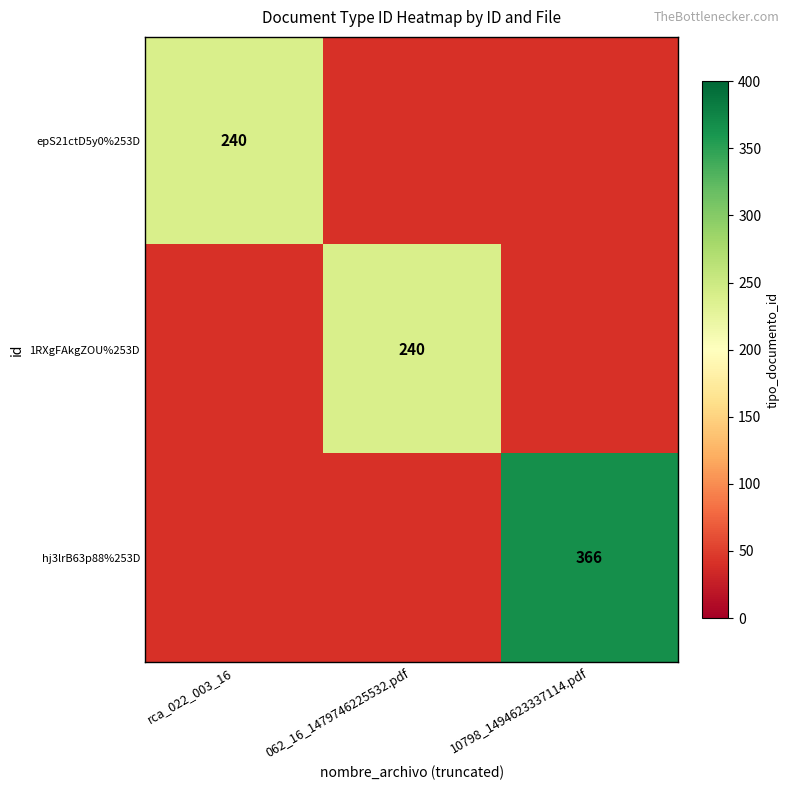

The value of hj3lrB63p88%253D at 10798_1494623337114.pdf is 366. True or false?

True